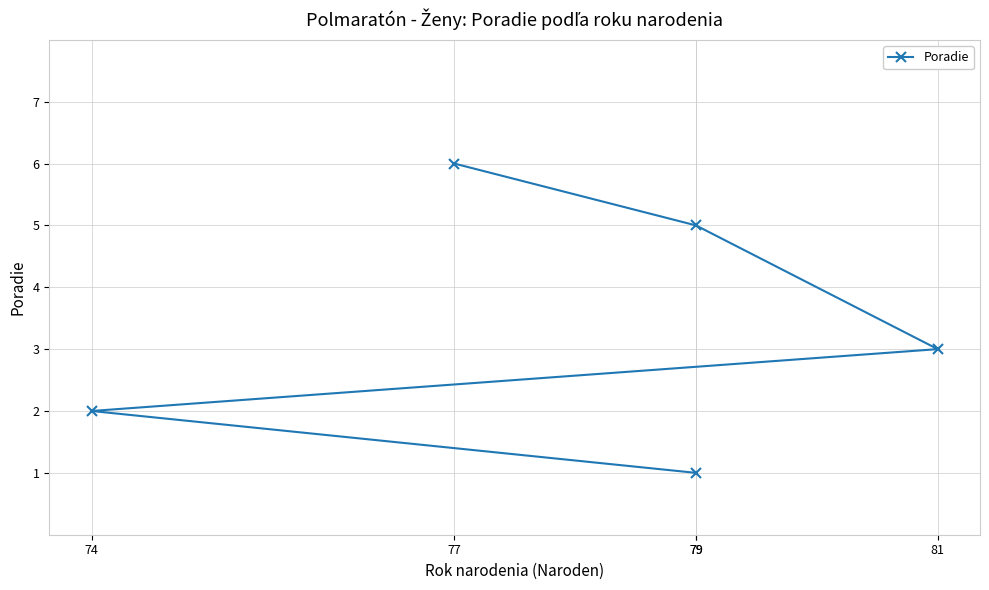

What is the difference between the maximum and second lowest values?

4